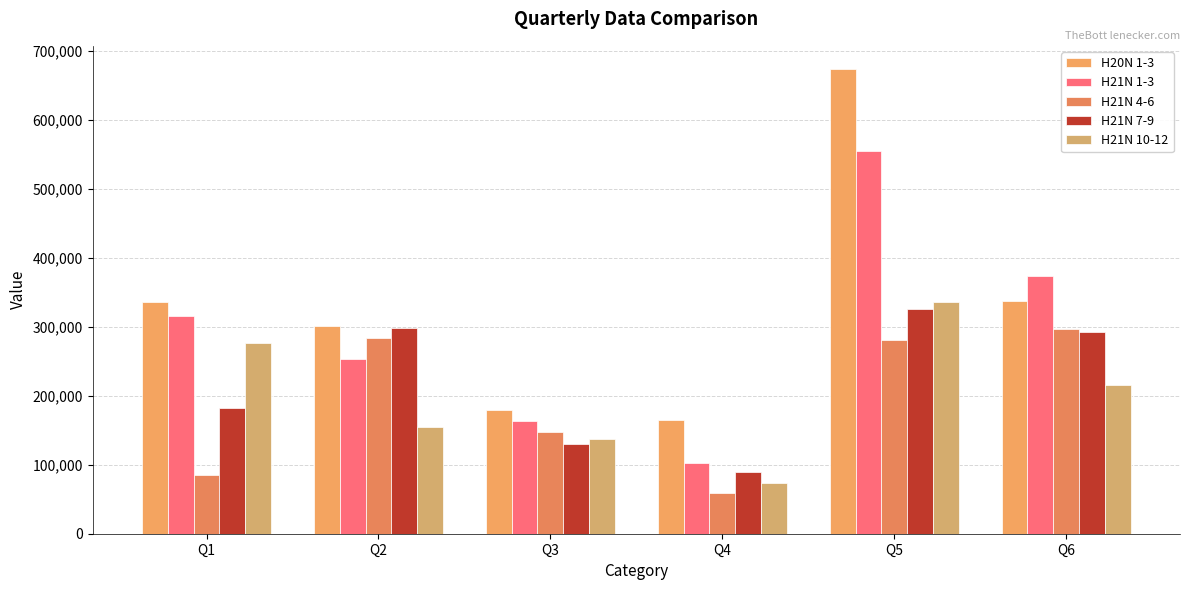

List the labels in order of H20N 1-3 value, smallest first.

Q4, Q3, Q2, Q1, Q6, Q5